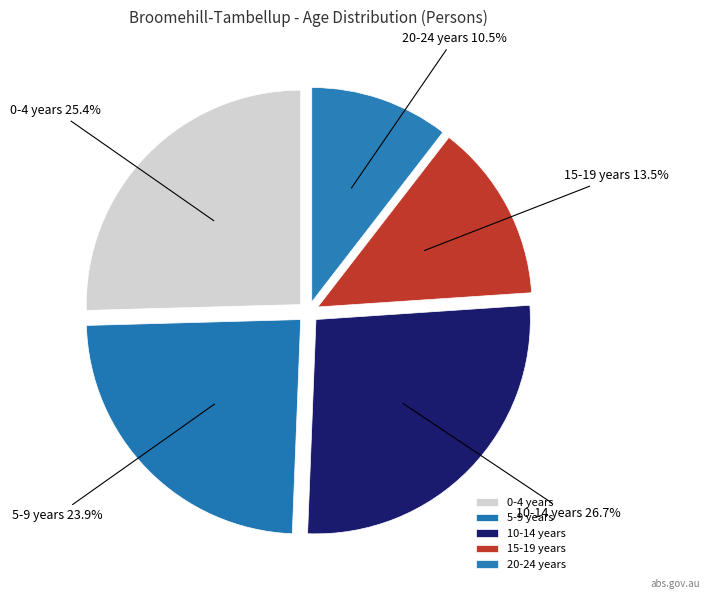

Is 15-19 years the majority of the pie?

No